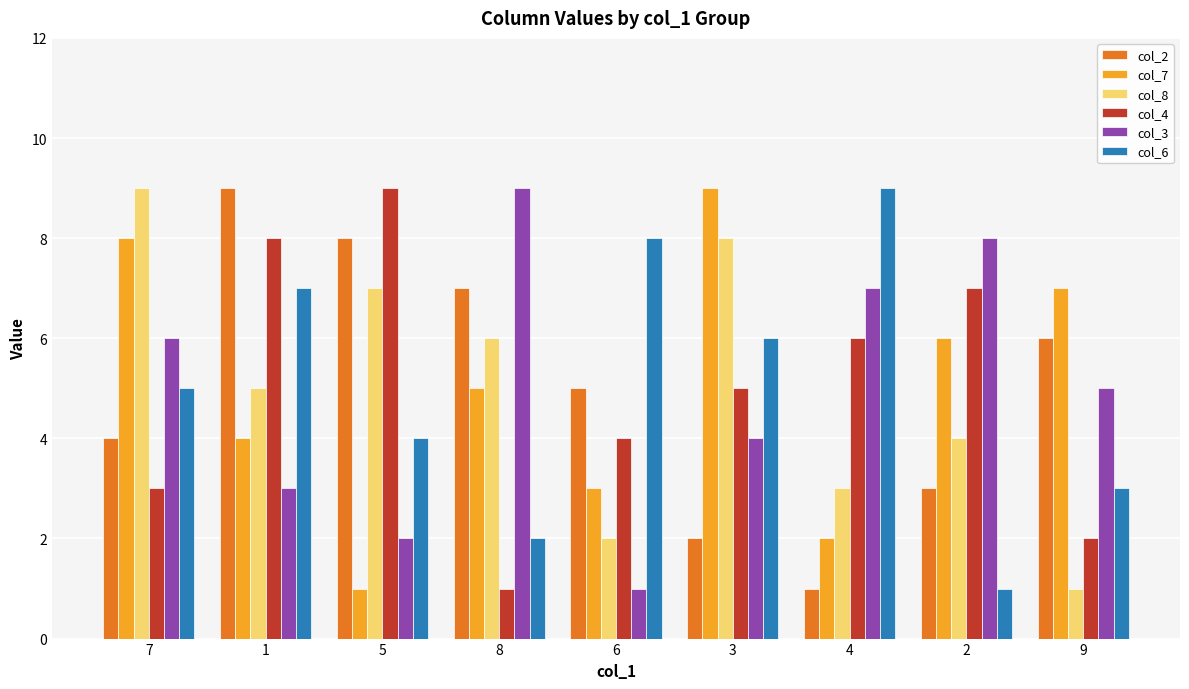

Reading left to right, extract all data points from this chart.

col_2: 4	9	8	7	5	2	1	3	6
col_7: 8	4	1	5	3	9	2	6	7
col_8: 9	5	7	6	2	8	3	4	1
col_4: 3	8	9	1	4	5	6	7	2
col_3: 6	3	2	9	1	4	7	8	5
col_6: 5	7	4	2	8	6	9	1	3